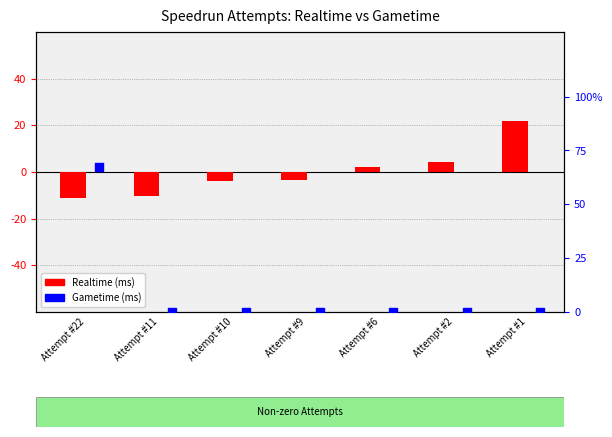

What is the total value across all series at Attempt #6?

2.2